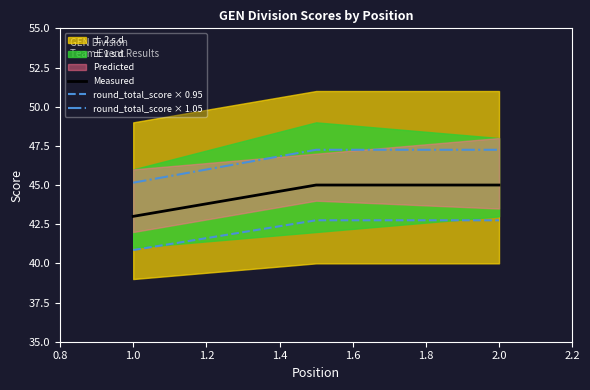

How many Measured values are between 43 and 45?

3